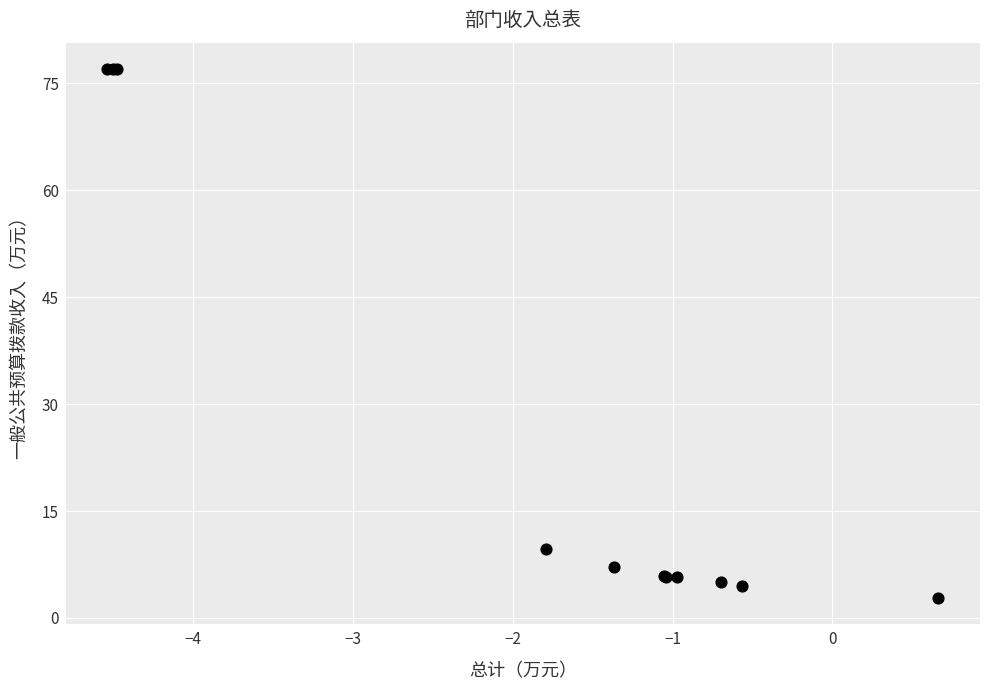

What Y value in the scatter plot is closest to 39?

9.6